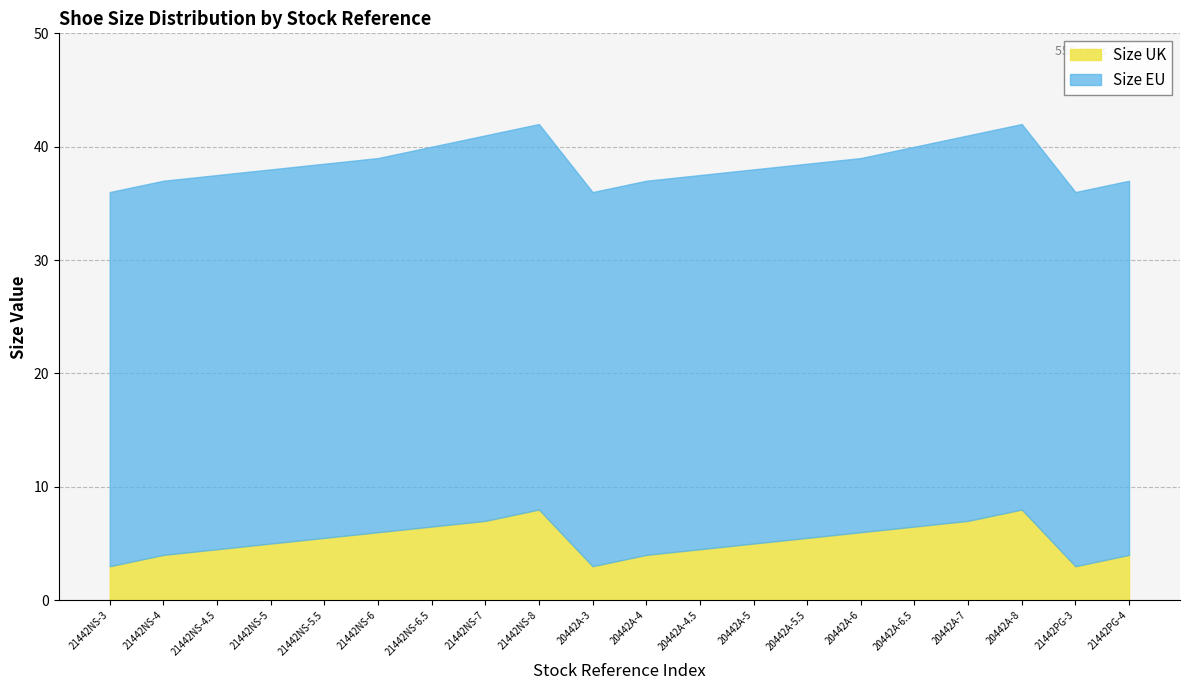

True or false: Size EU has a value of 41.0 at 20442A-7.

True